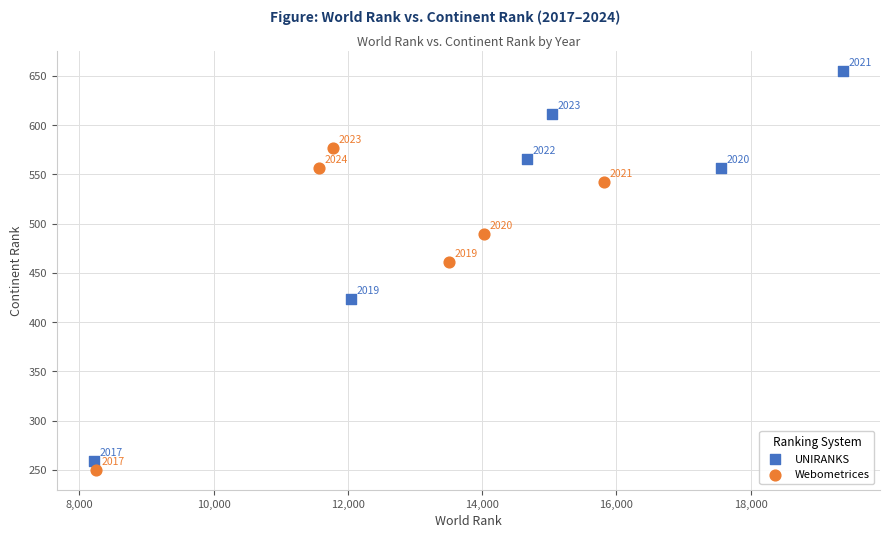

Which series reaches the maximum Y coordinate?

UNIRANKS